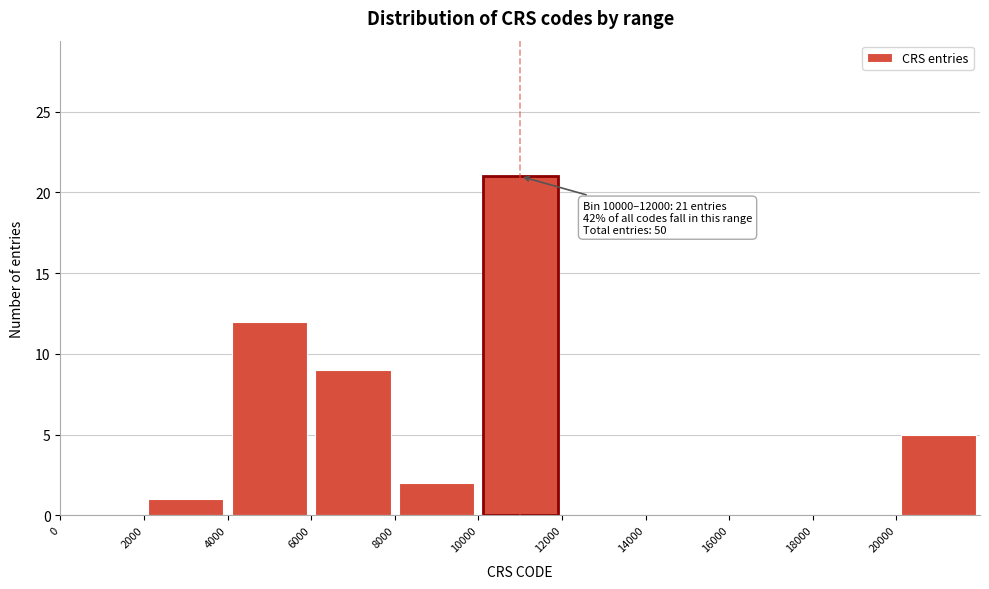

Which range on the x-axis has the tallest bar?

10000 to 12000